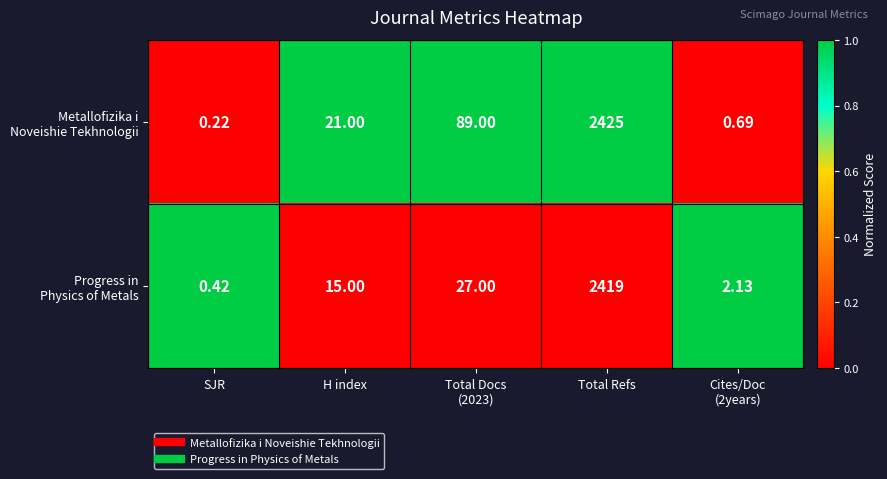

How many series are shown in this chart?

2